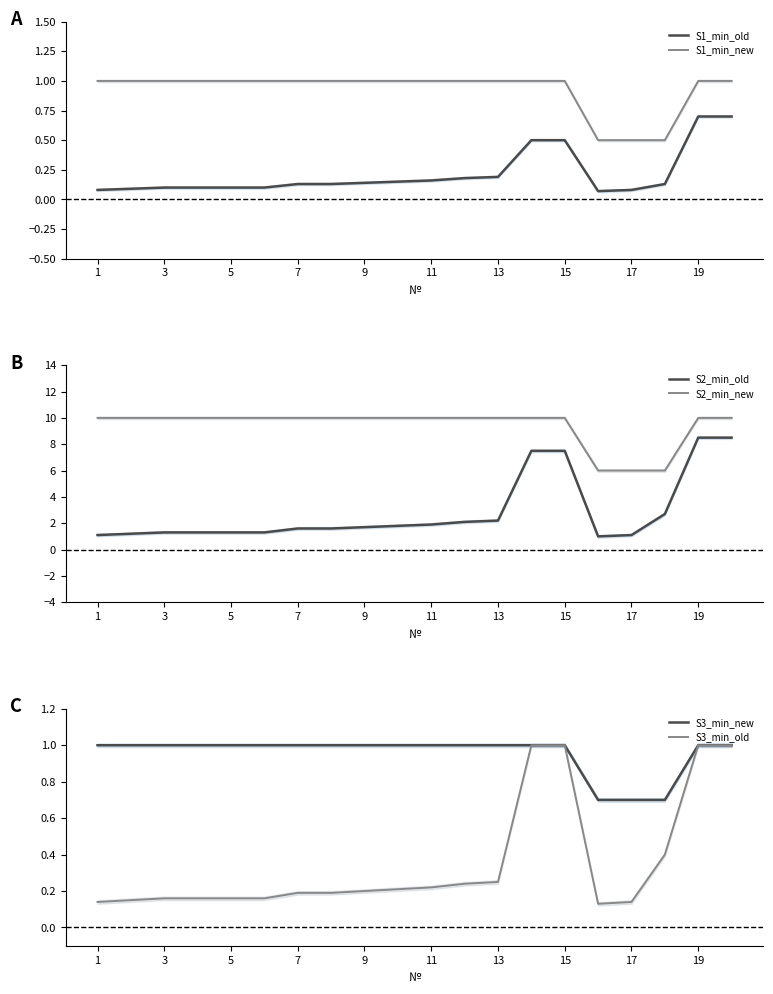

What is the minimum value for S1_min_new?

0.5